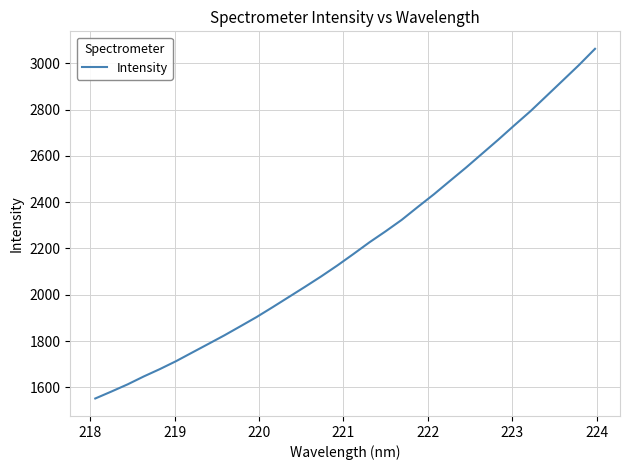

What is the difference between the maximum and minimum values?

1510.0